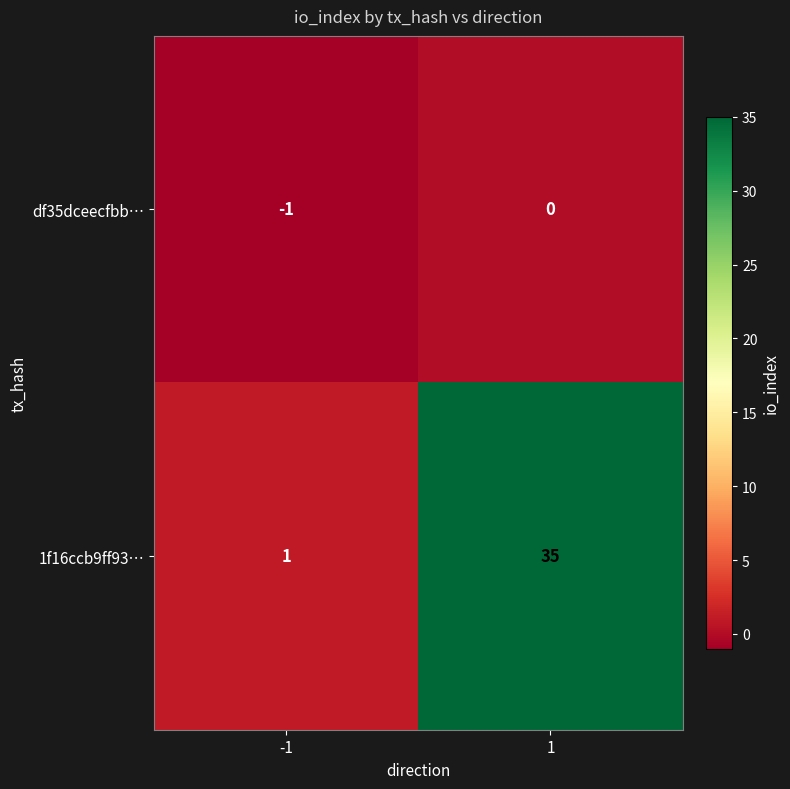

True or false: df35dceecfbb… has a value of 0 at 1.

True